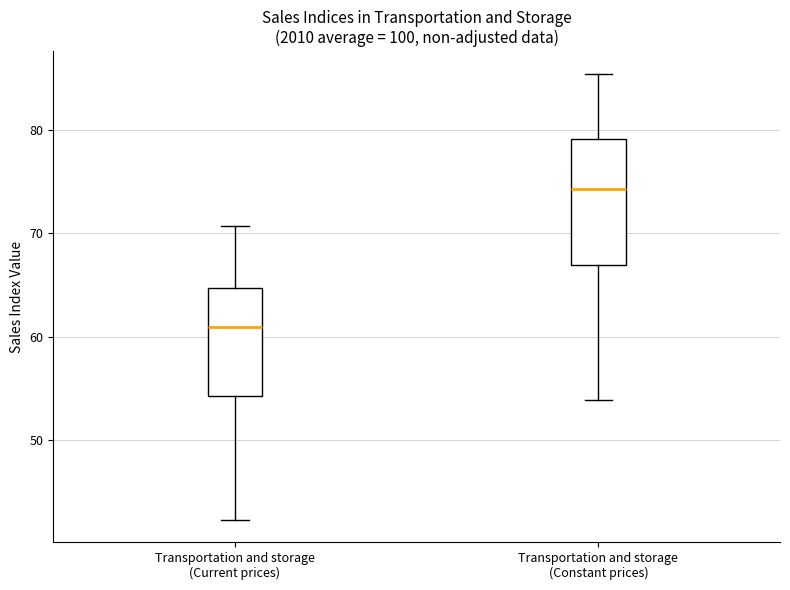

Reading left to right, transcribe this box plot: for each box, give where its median line is, the range the box spans, and where its two whiskers end, as read against the y-axis. The values are not printed on the chart, so give them approximately, as read against the axis.

Transportation and storage (Current prices): median 61, box 54 to 65, whiskers 42 to 71
Transportation and storage (Constant prices): median 74, box 67 to 79, whiskers 54 to 86